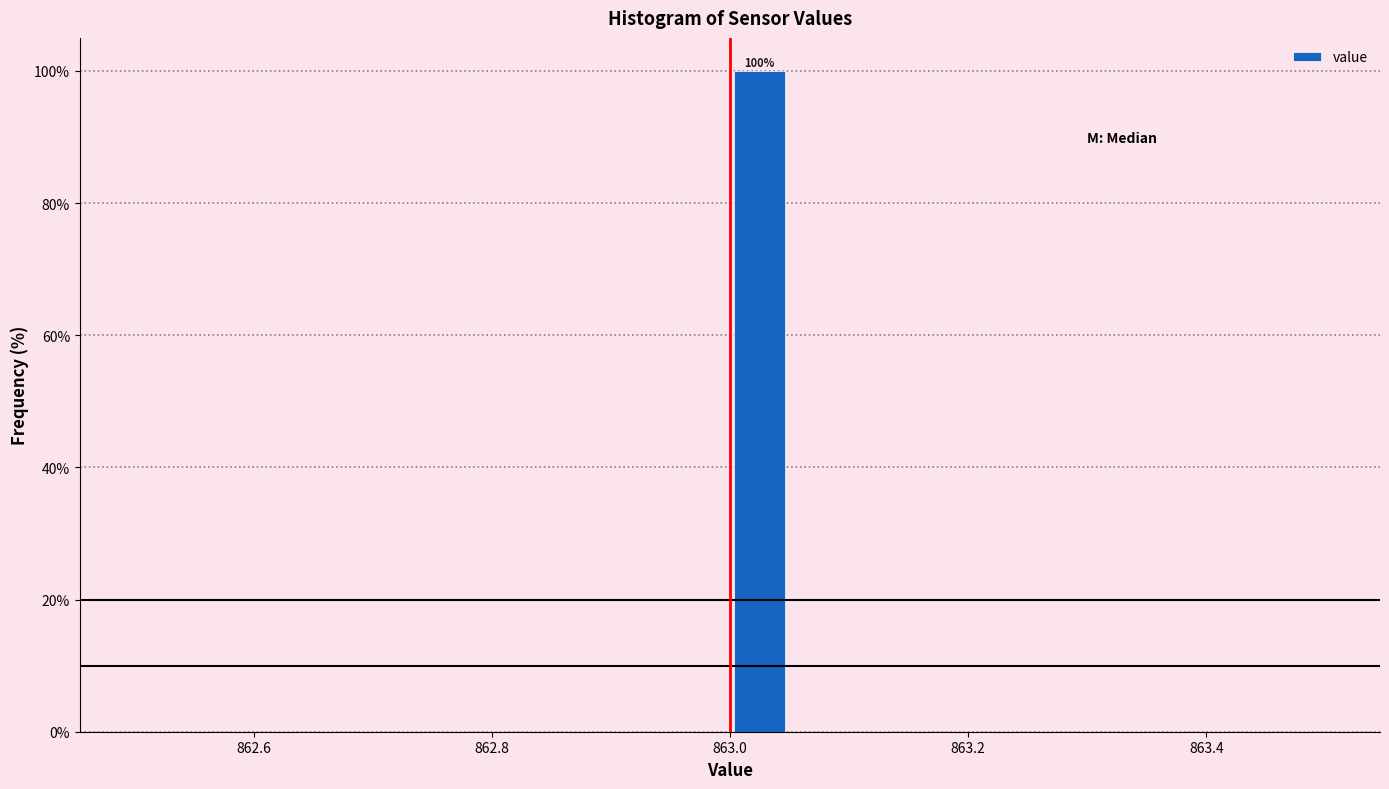

Around what value on the x-axis is the tallest bar? Give the approximate position of its centre, as read against the axis.

863.02